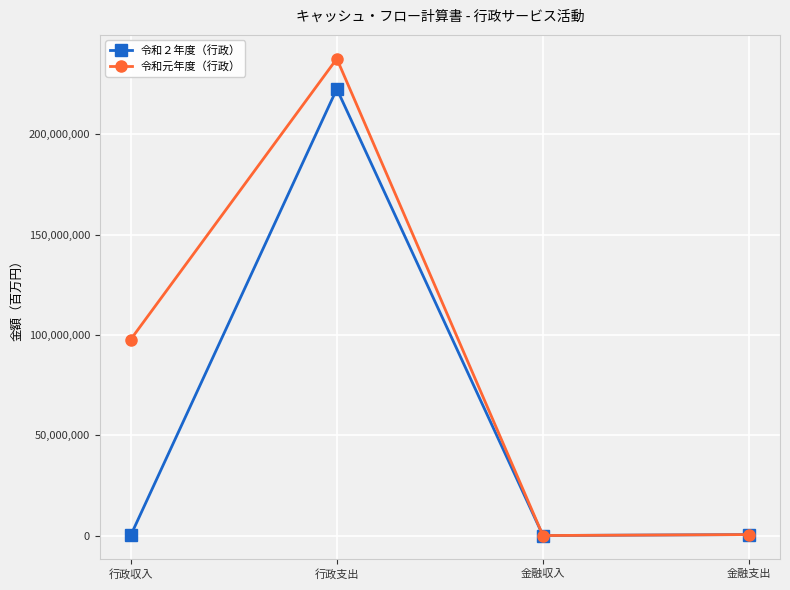

What value does the 令和２年度（行政） series have at 行政支出, to the nearest 10?

222702630